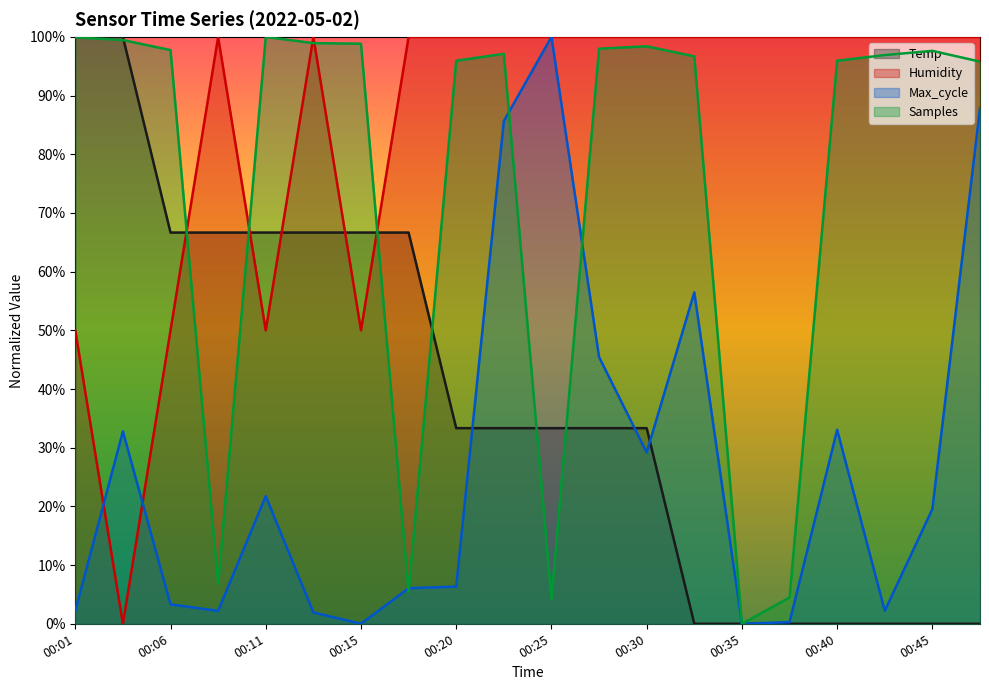

Reading left to right, extract all data points from this chart.

Temp: 1.0	1.0	0.7	0.7	0.7	0.7	0.7	0.7	0.3	0.3	0.3	0.3	0.3	0.0	0.0	0.0	0.0	0.0	0.0	0.0
Humidity: 0.5	0.0	0.5	1.0	0.5	1.0	0.5	1.0	1.0	1.0	1.0	1.0	1.0	1.0	1.0	1.0	1.0	1.0	1.0	1.0
Max_cycle: 0.0	0.3	0.0	0.0	0.2	0.0	0.0	0.1	0.1	0.9	1.0	0.5	0.3	0.6	0.0	0.0	0.3	0.0	0.2	0.9
Samples: 1.0	1.0	1.0	0.1	1.0	1.0	1.0	0.1	1.0	1.0	0.0	1.0	1.0	1.0	0.0	0.0	1.0	1.0	1.0	1.0